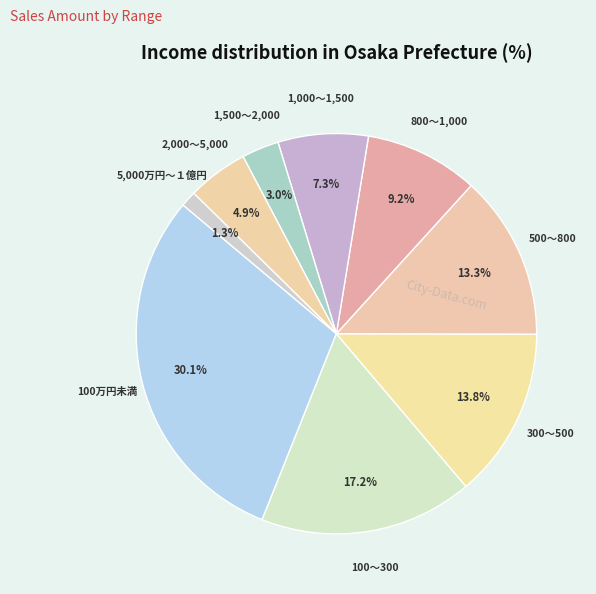

Does any single category account for the majority?

No